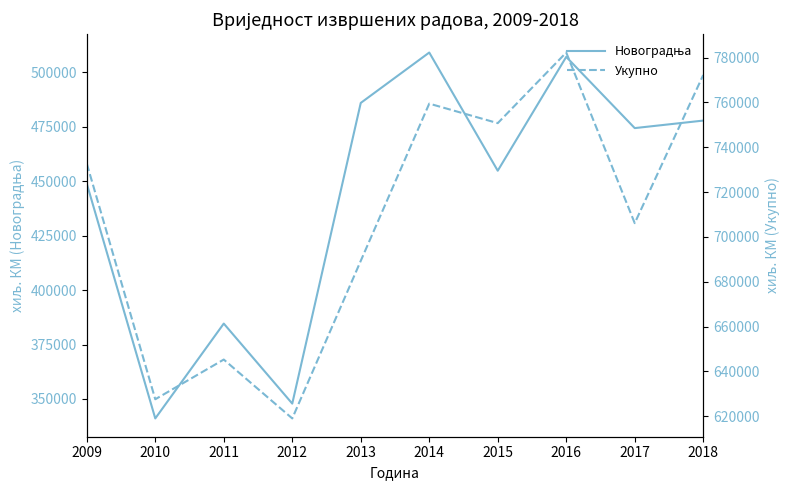

How many values in the Новоградња series exceed 474368?

4